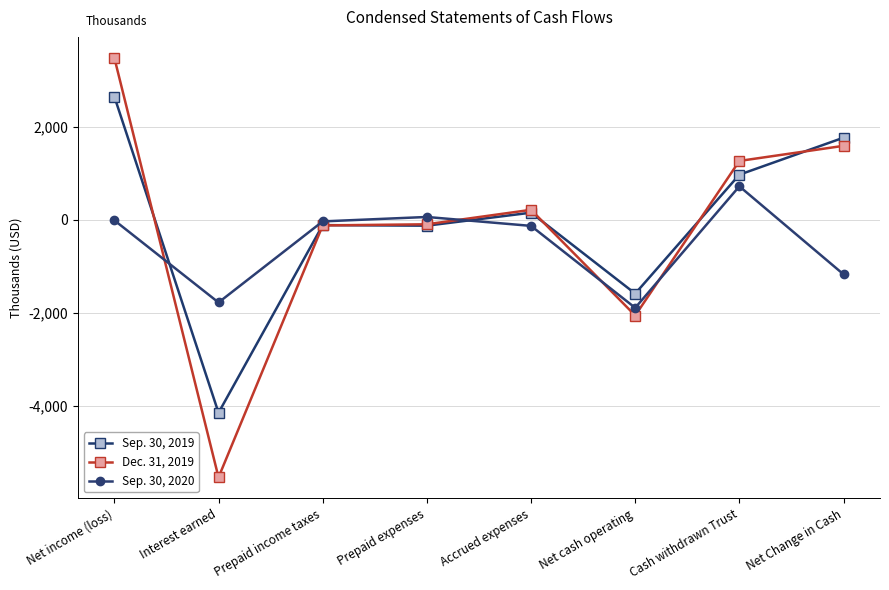

Which label corresponds to the largest value in the chart?

Net income (loss)